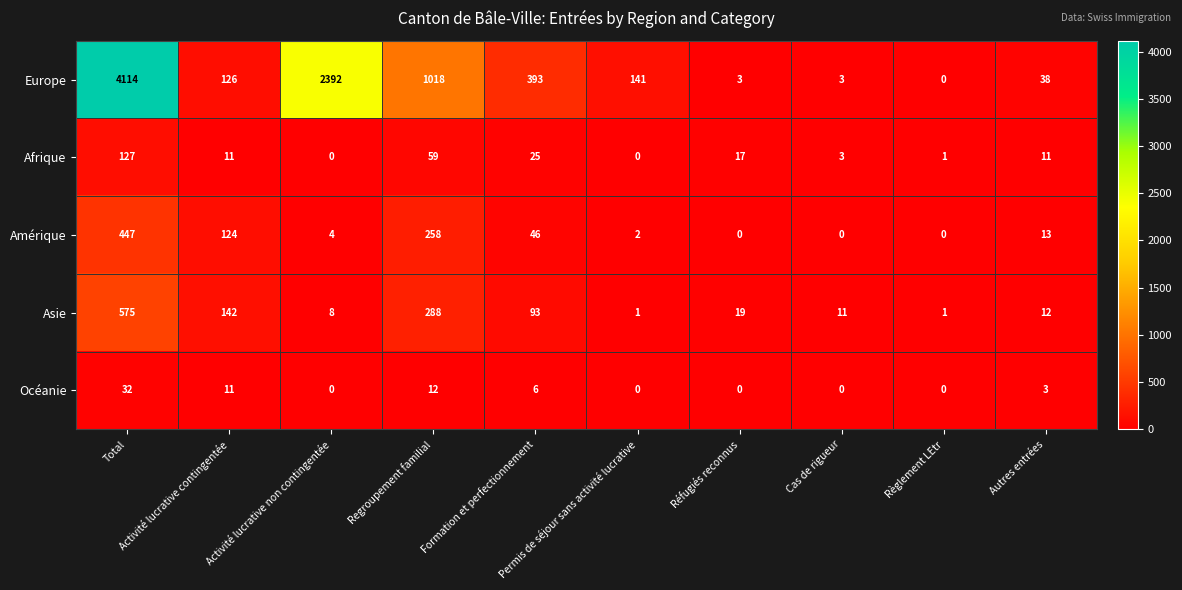

Rank the series by their maximum value, from highest to lowest.

Europe, Asie, Amérique, Afrique, Océanie